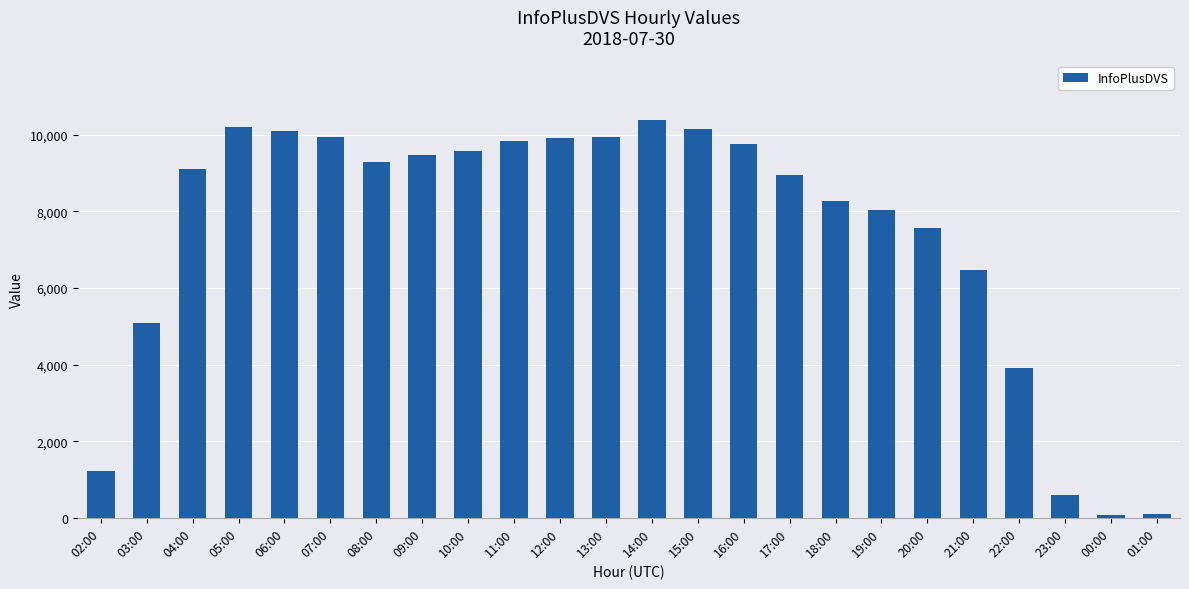

What is the label of the 12th bar from the right?

14:00